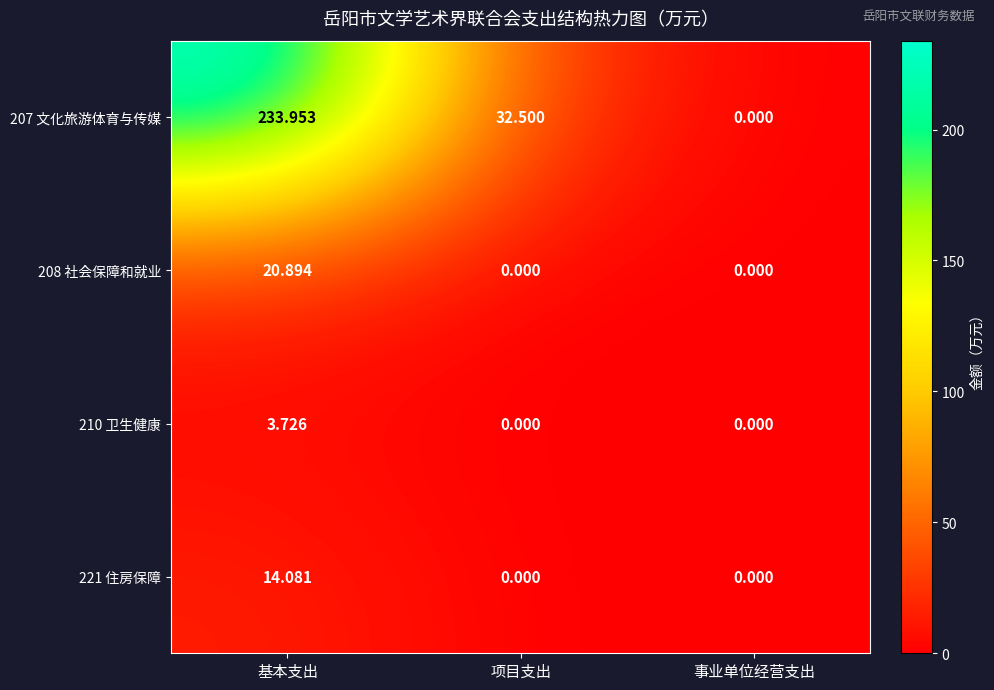

Which series has the largest range (max minus min)?

207 文化旅游体育与传媒